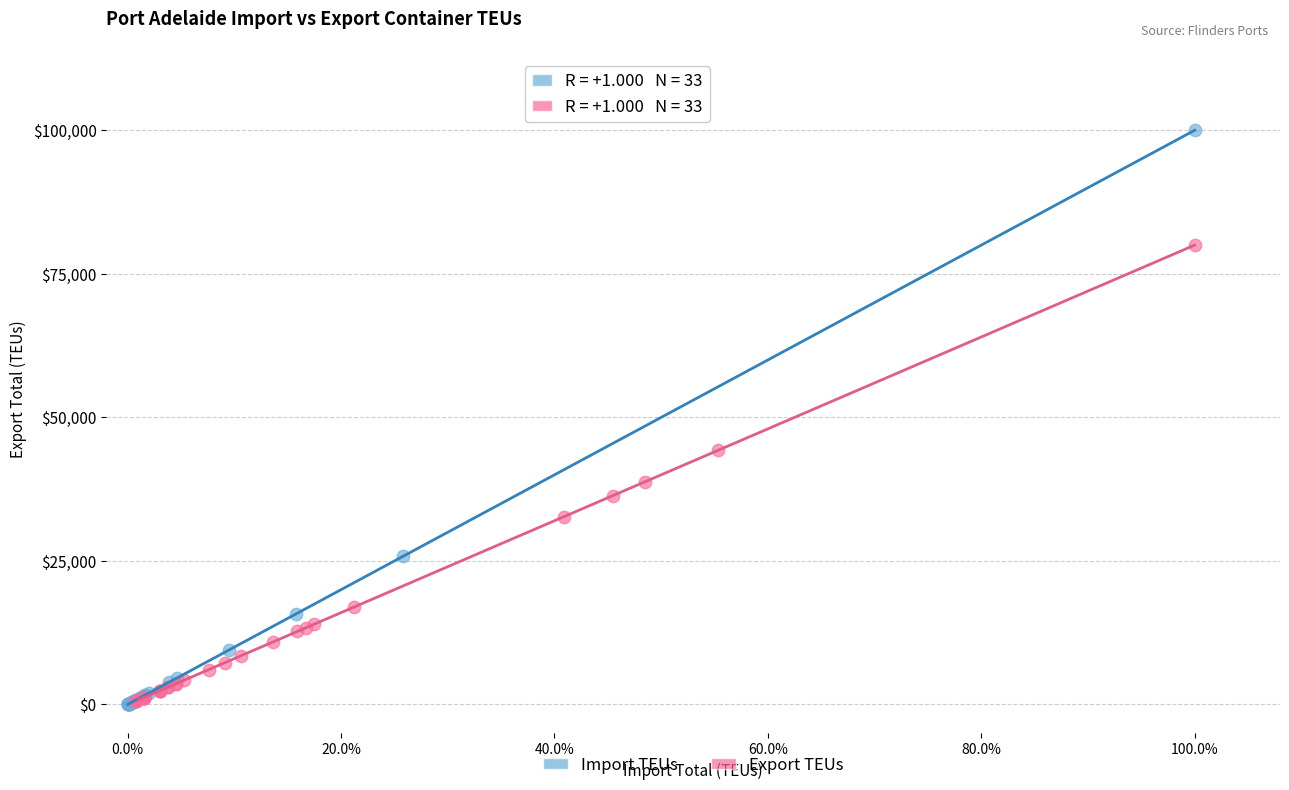

Which series contains the highest Y value?

Import TEUs